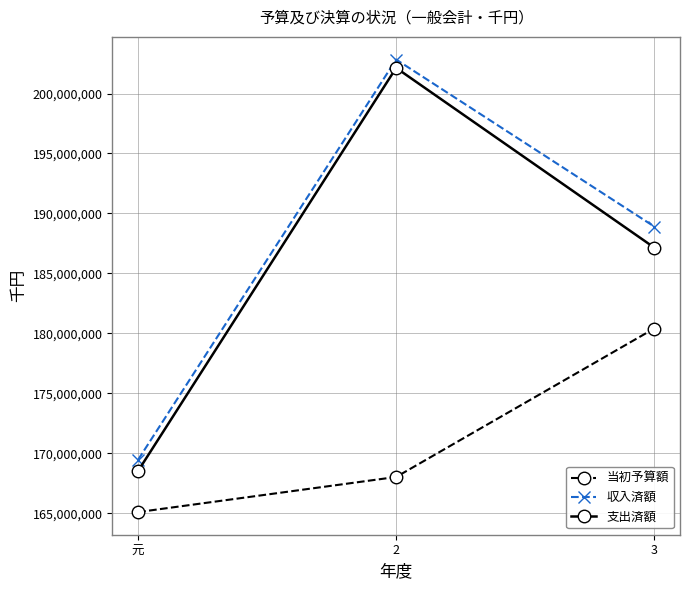

Is this an area chart (filled region under the line)?

No